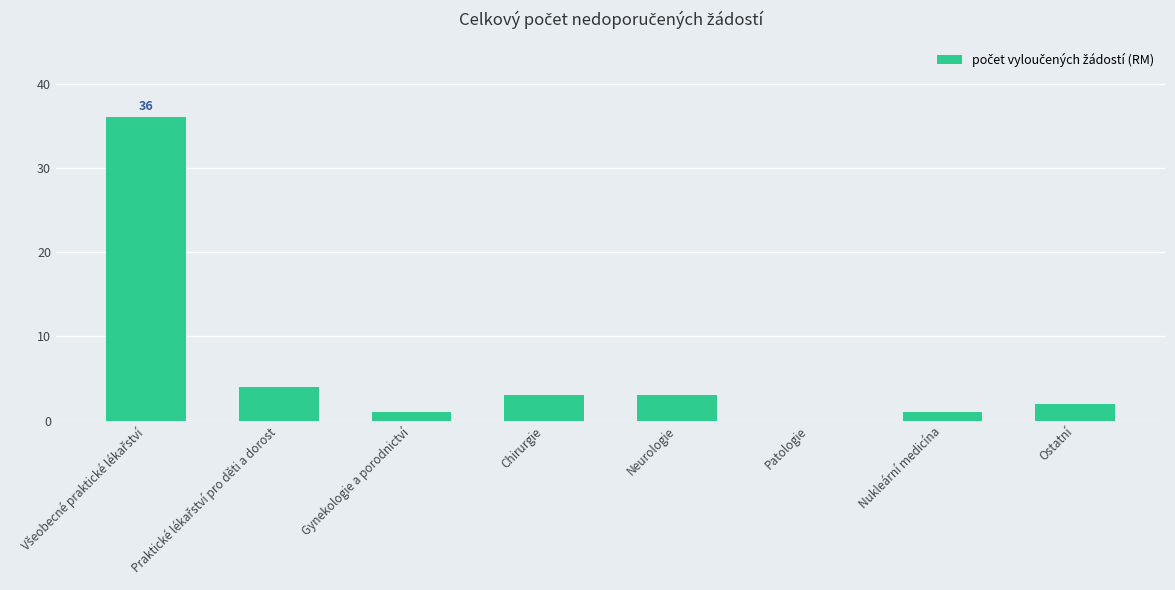

What is the sum of all values?

50